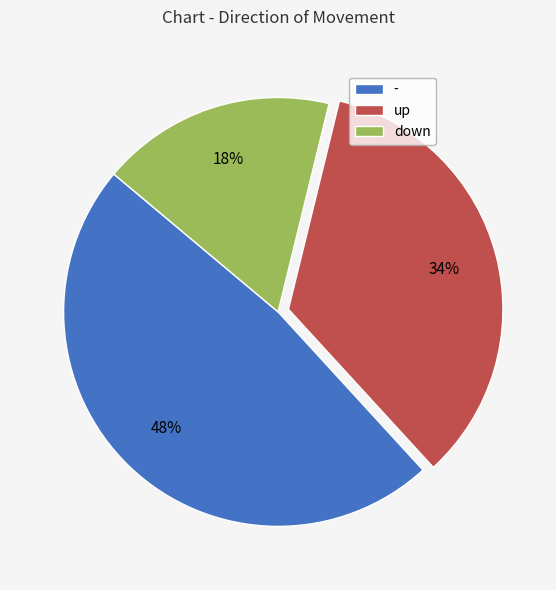

Count the number of slices in the pie.

3